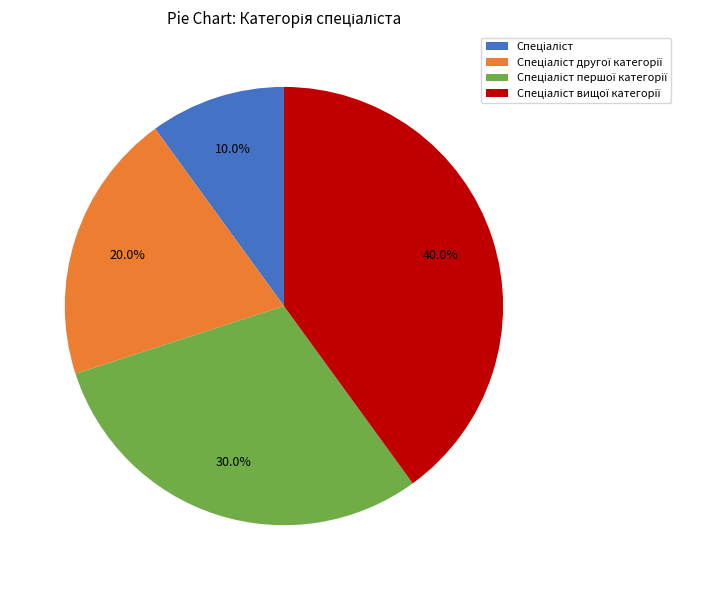

Is there a majority slice in this chart?

No